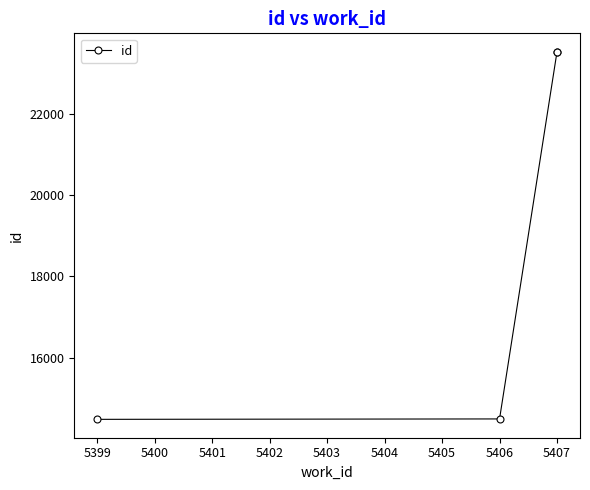

Which has a higher value, 5406 or 5407?

5407